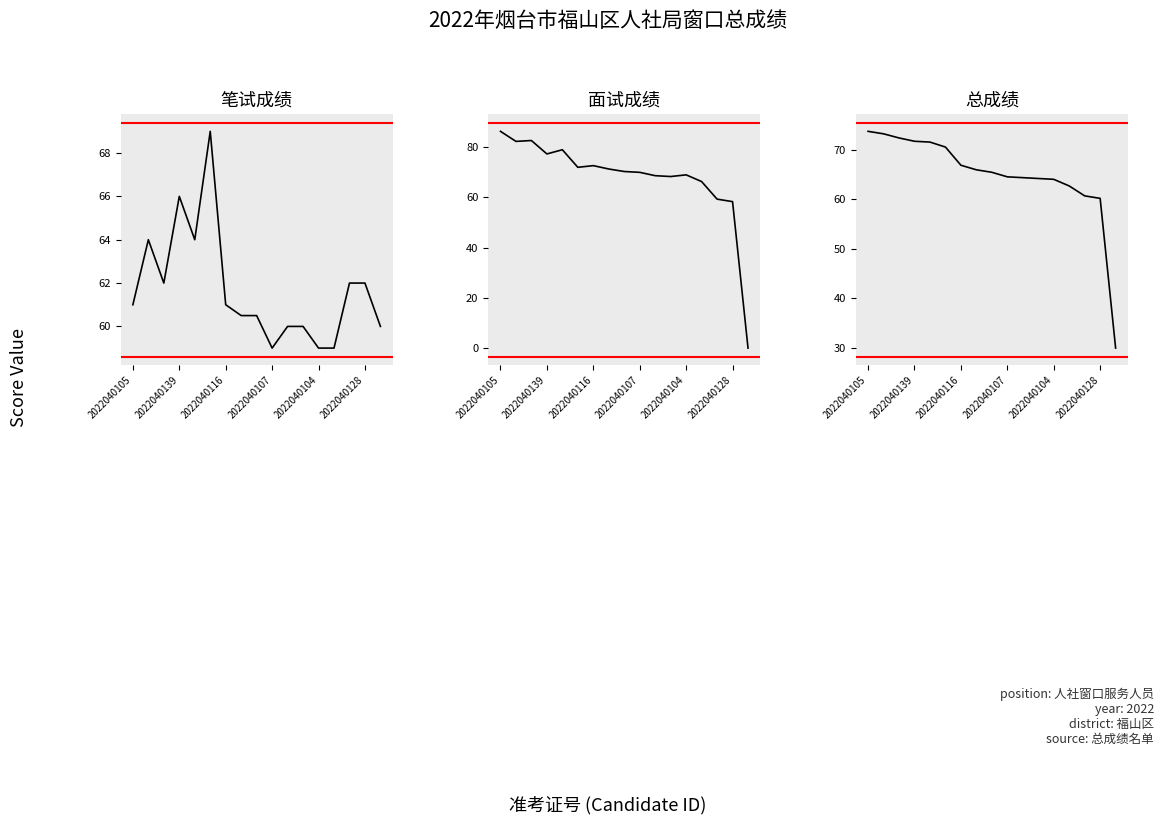

Reading left to right, extract all data points from this chart.

笔试成绩: 61.0	64.0	62.0	66.0	64.0	69.0	61.0	60.5	60.5	59.0	60.0	60.0	59.0	59.0	62.0	62.0	60.0
面试成绩: 86.3	82.3	82.7	77.3	79.0	72.0	72.7	71.3	70.3	70.0	68.7	68.3	69.0	66.3	59.3	58.3	0.0
总成绩: 73.7	73.2	72.3	71.7	71.5	70.5	66.8	65.9	65.4	64.5	64.3	64.2	64.0	62.7	60.7	60.2	30.0